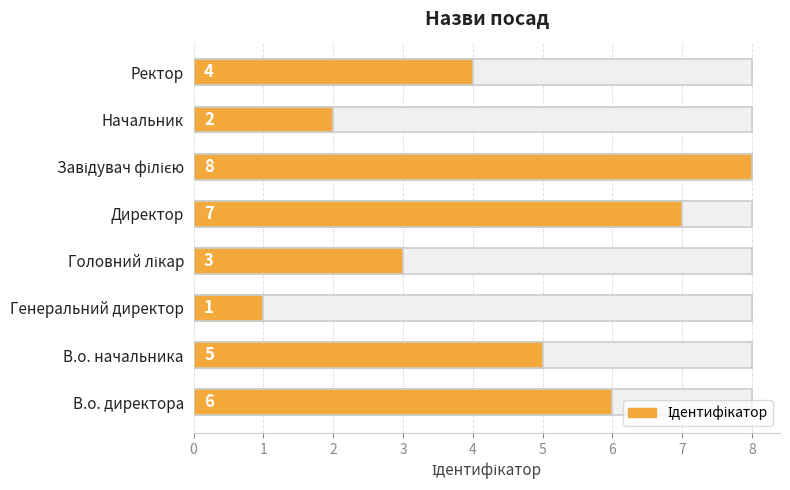

The value at Головний лікар is 4. True or false?

False